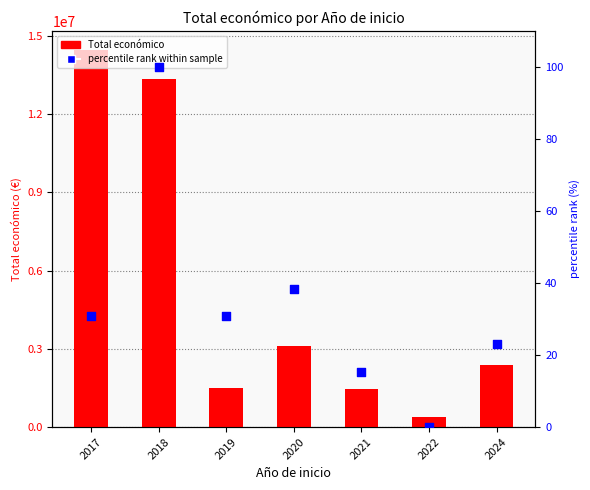

Which series has the widest spread of Y values?

Total económico